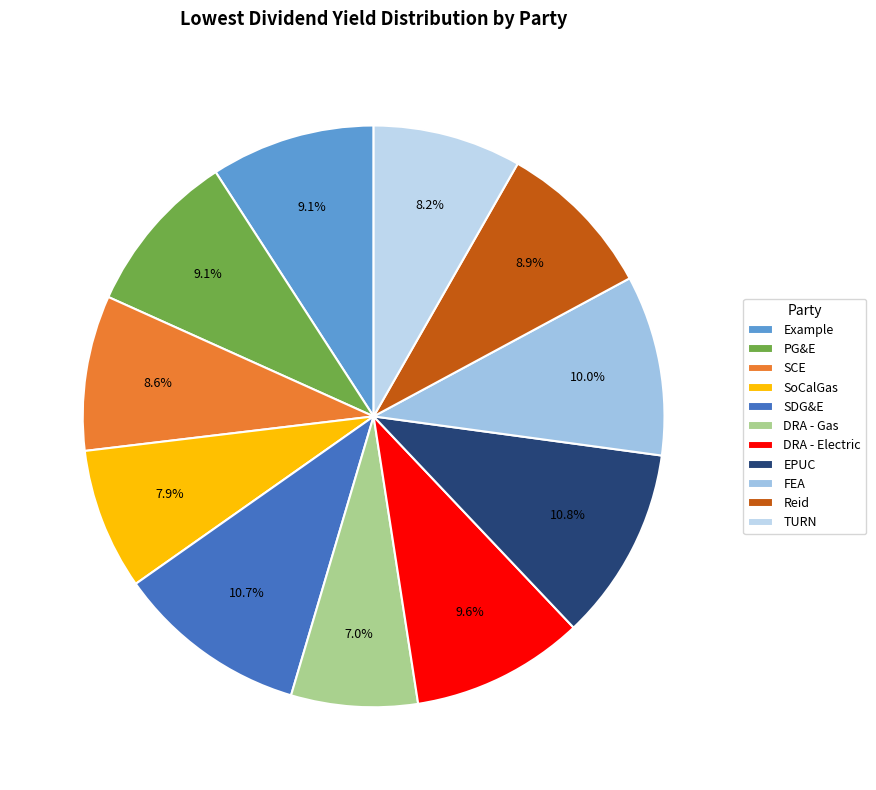

To the nearest percent, what is the difference between the largest and smallest slice percentages?

4%